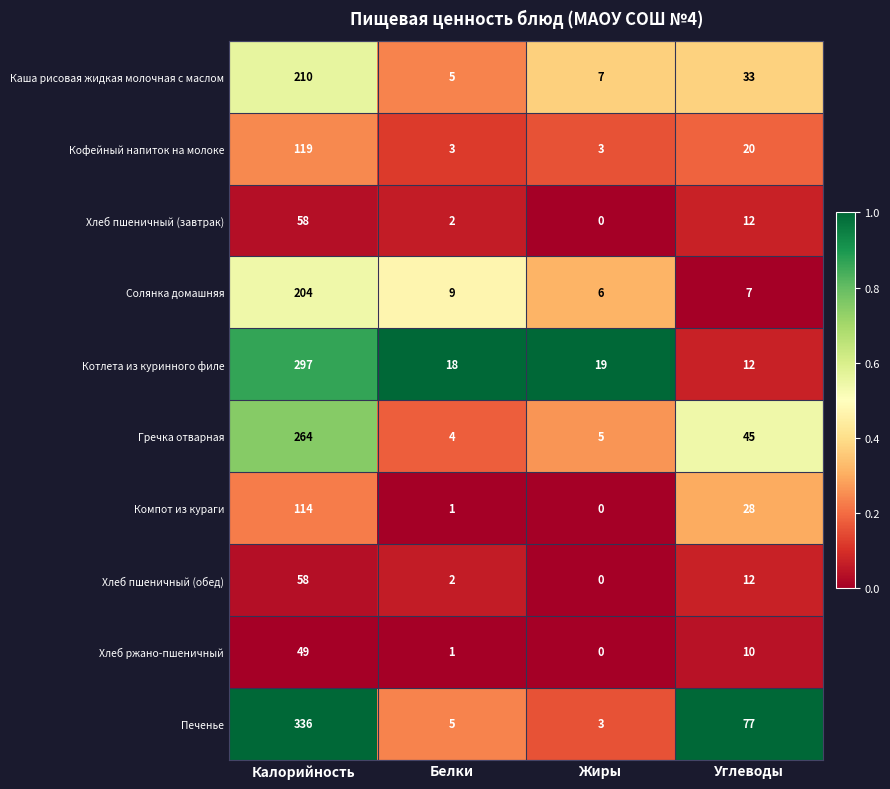

At which category does the chart reach its minimum across all series?

Жиры